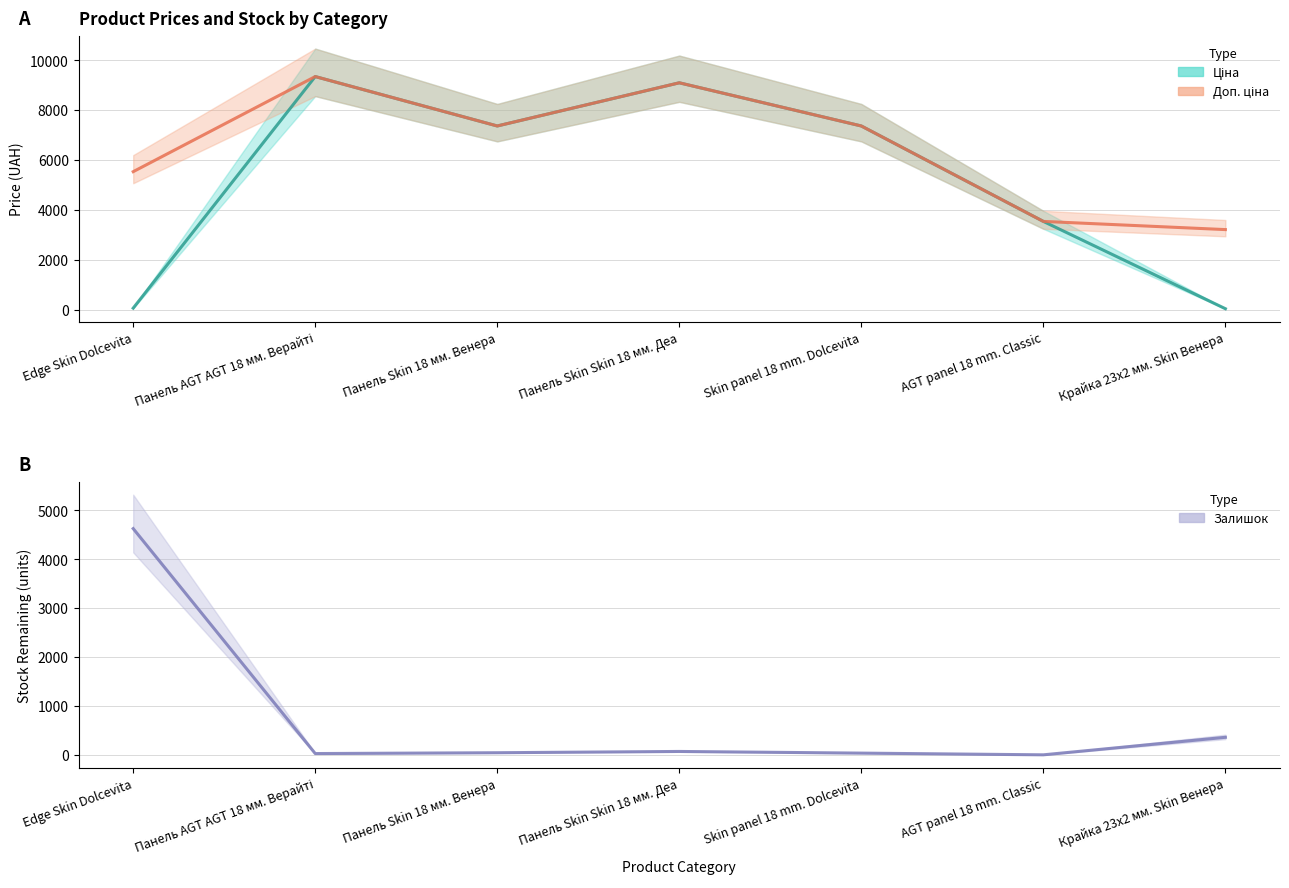

What is the smallest value displayed?

2.0